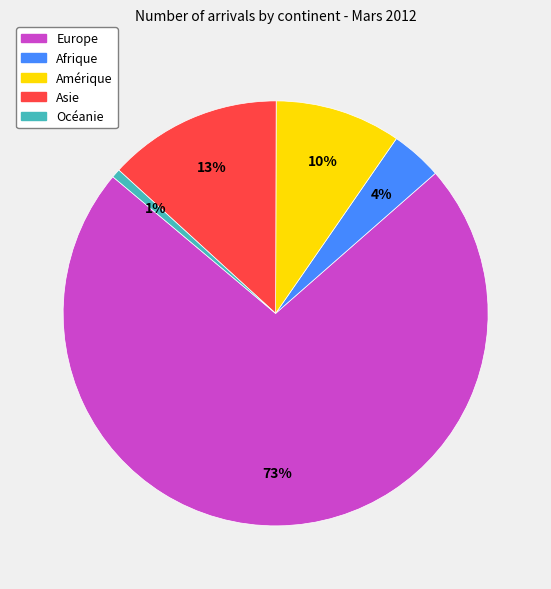

Combined, do Asie and Océanie account for over 50%?

No